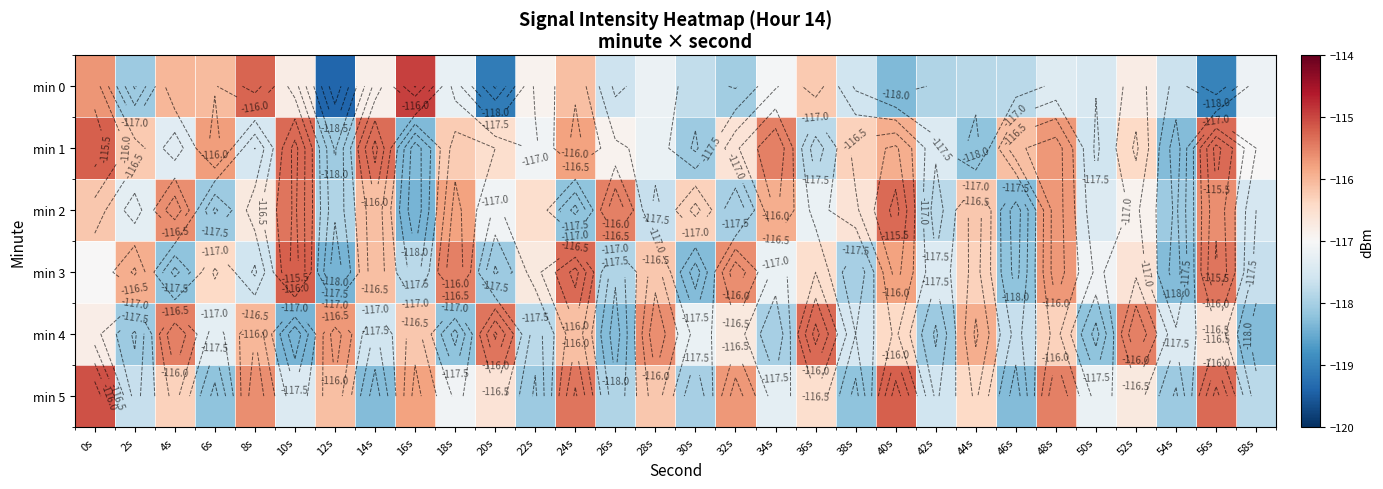

What is the difference between the min 5 values at 0s and 12s?

1.0